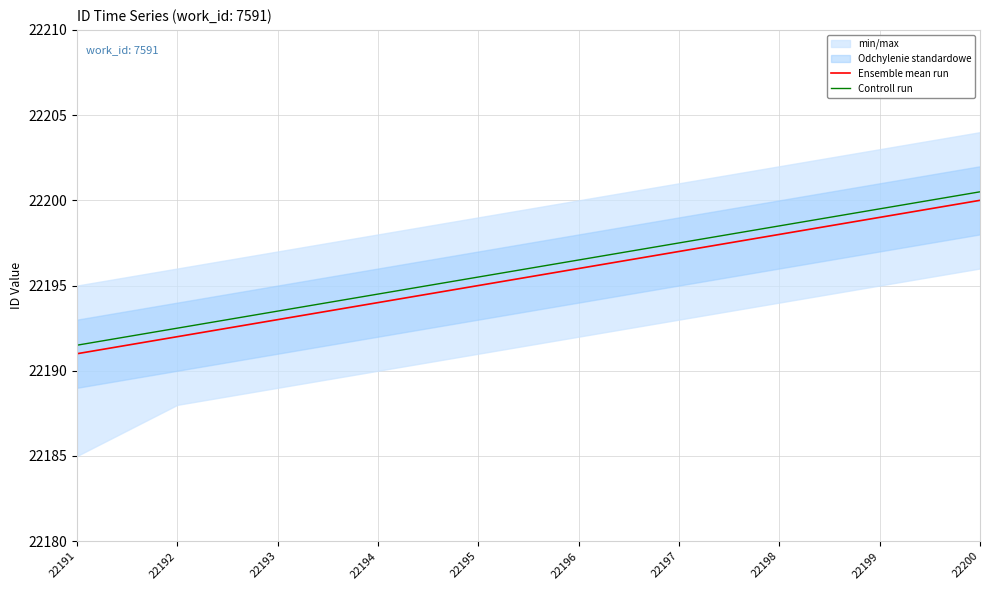

Is this an area chart (filled region under the line)?

No